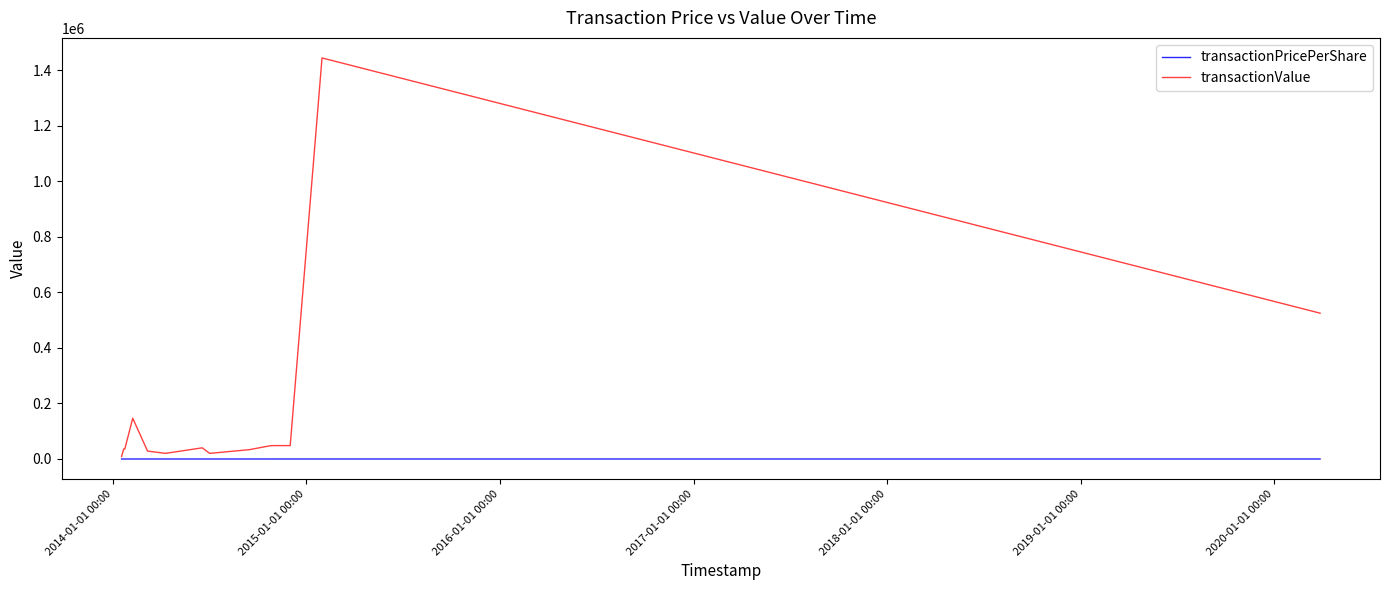

What is the highest value of the transactionValue series?

1444304.0